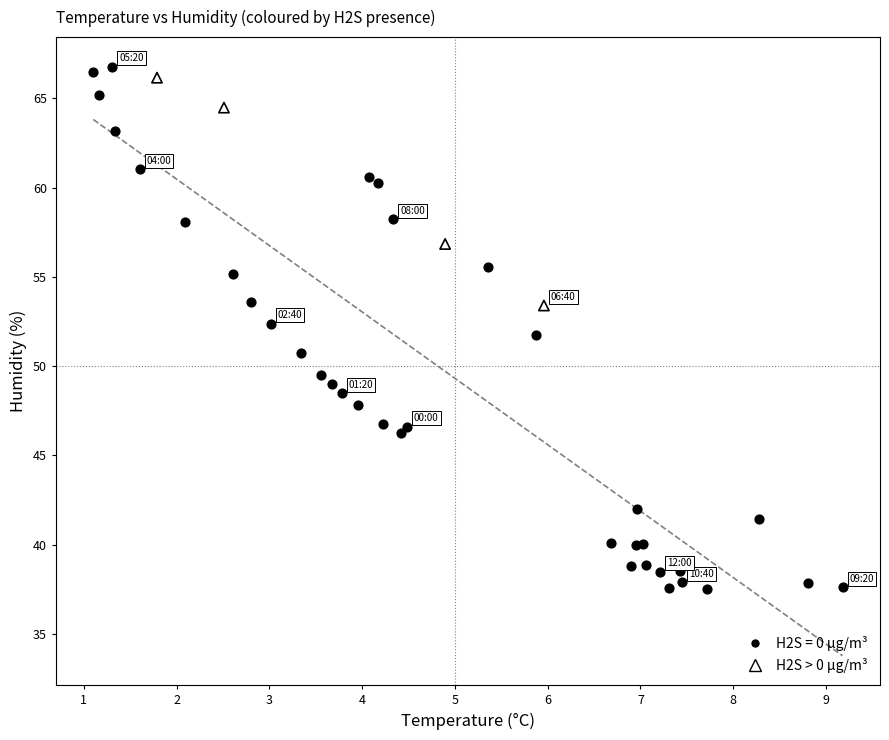

Which series has the largest Y range (max minus min)?

H2S = 0 µg/m³